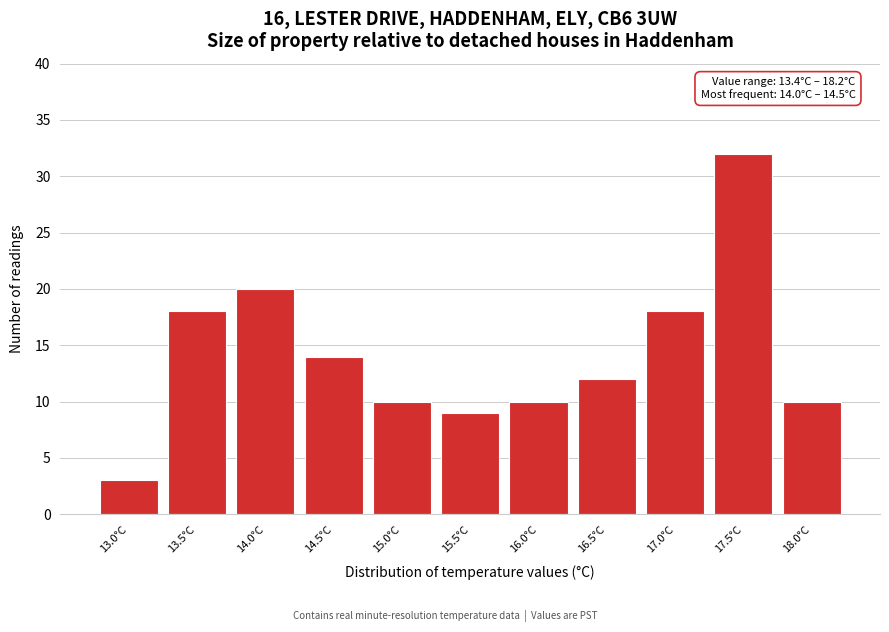

Reading left to right, extract all data points from this chart.

3	18	20	14	10	9	10	12	18	32	10